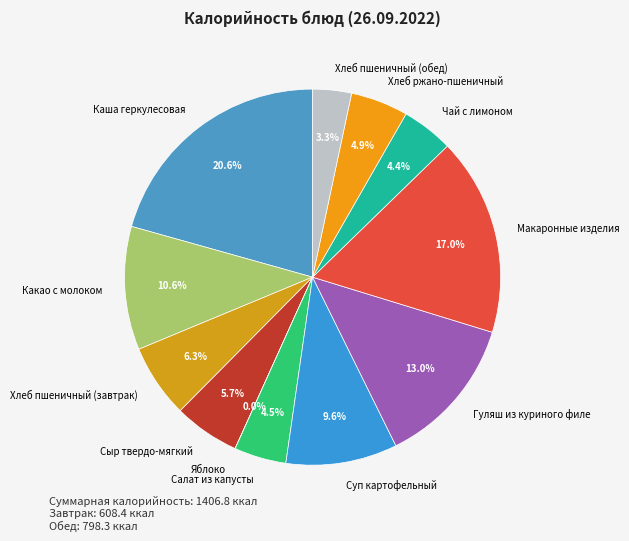

Does Макаронные изделия represent more than half of the total?

No